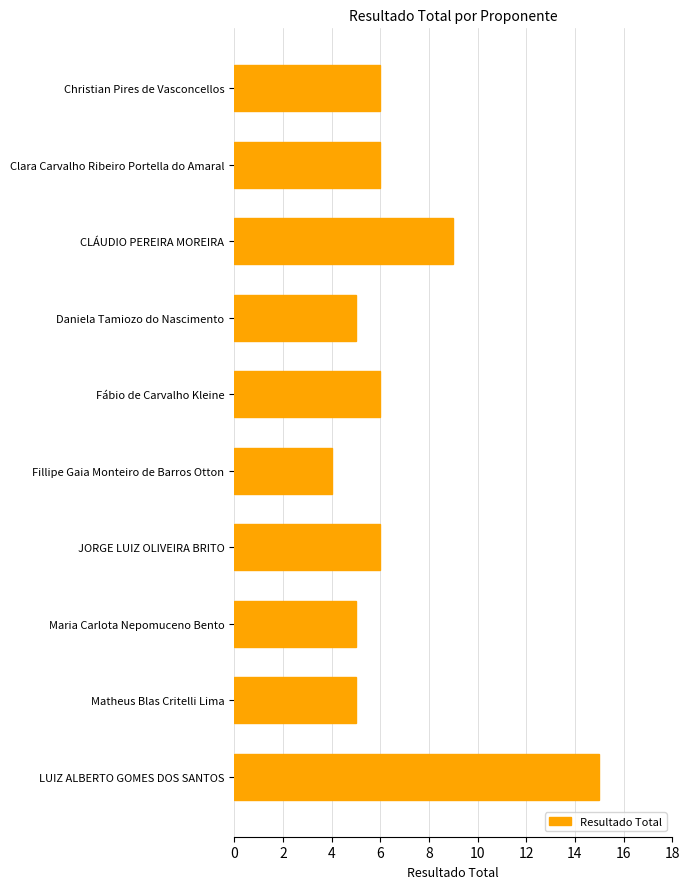

What is the approximate value at LUIZ ALBERTO GOMES DOS SANTOS, to the nearest 10?

20